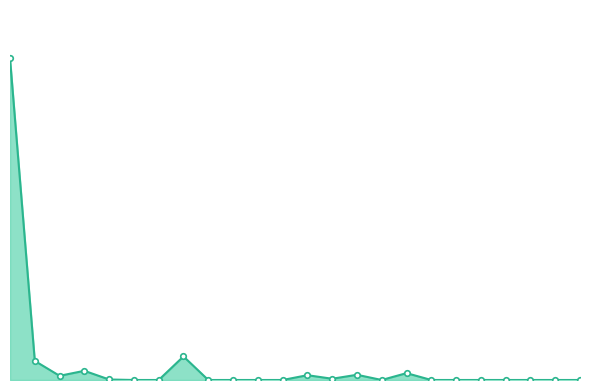

At which category does the data reach its first local peak?

3